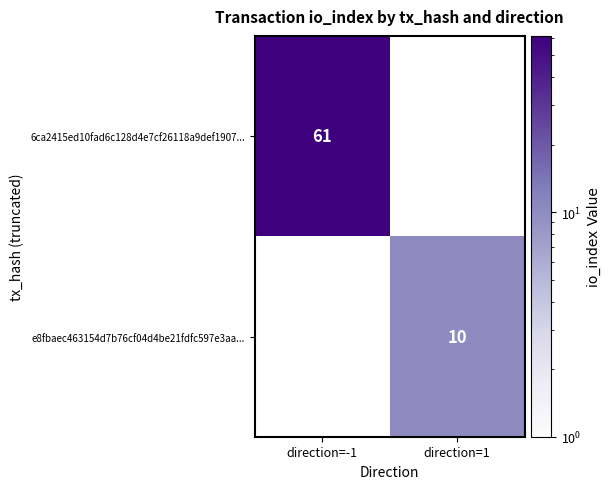

The value of e8fbaec463154d7b76cf04d4be21fdfc597e3aa... at direction=1 is 15. True or false?

False